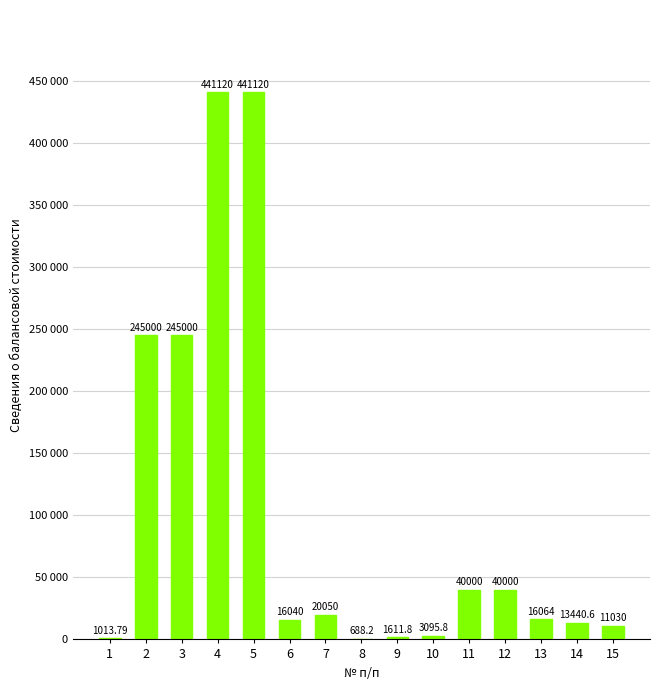

What is the value of the 8th bar from the left?

688.2